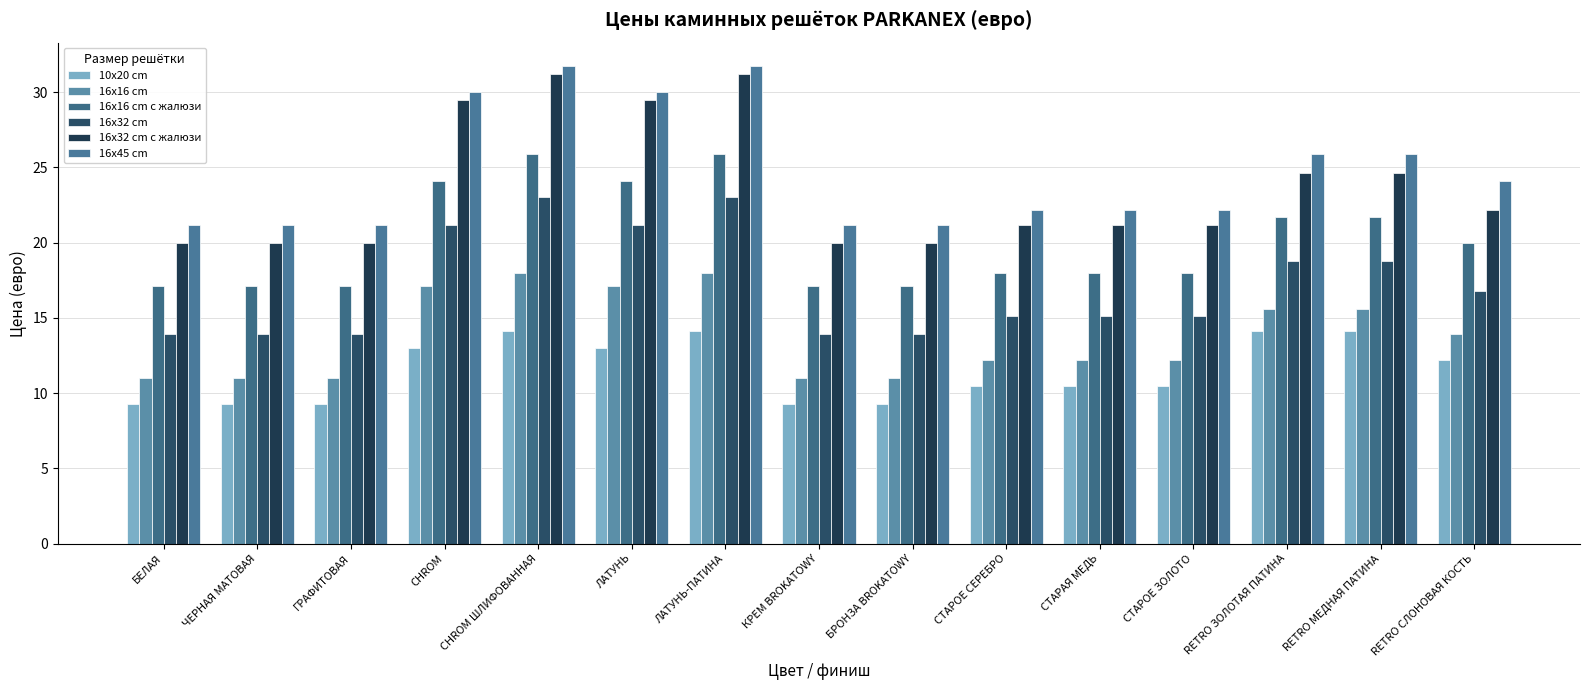

Rank the series by their maximum value, from lowest to highest.

10x20 cm, 16x16 cm, 16x32 cm, 16x16 cm c жалюзи, 16x32 cm c жалюзи, 16x45 cm